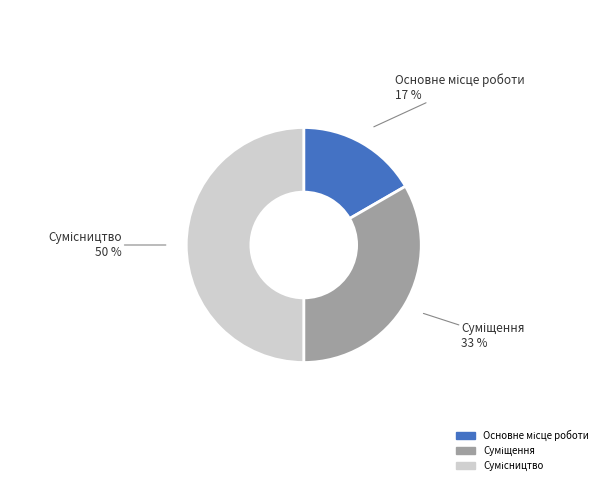

To the nearest percent, what is the difference between the largest and smallest slice percentages?

33%